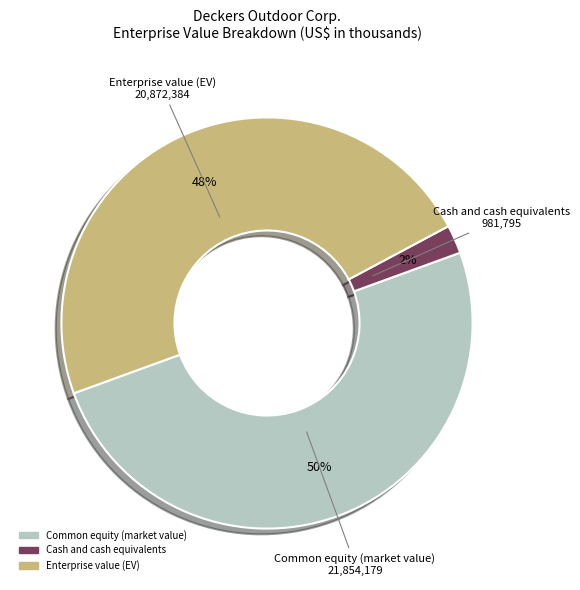

Count the number of slices in the pie.

3